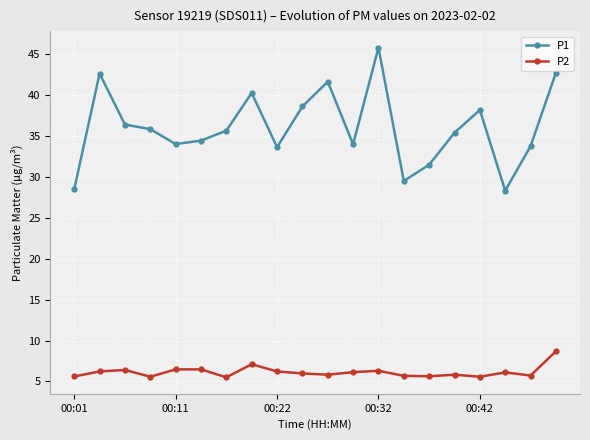

How many distinct data groups are displayed?

2